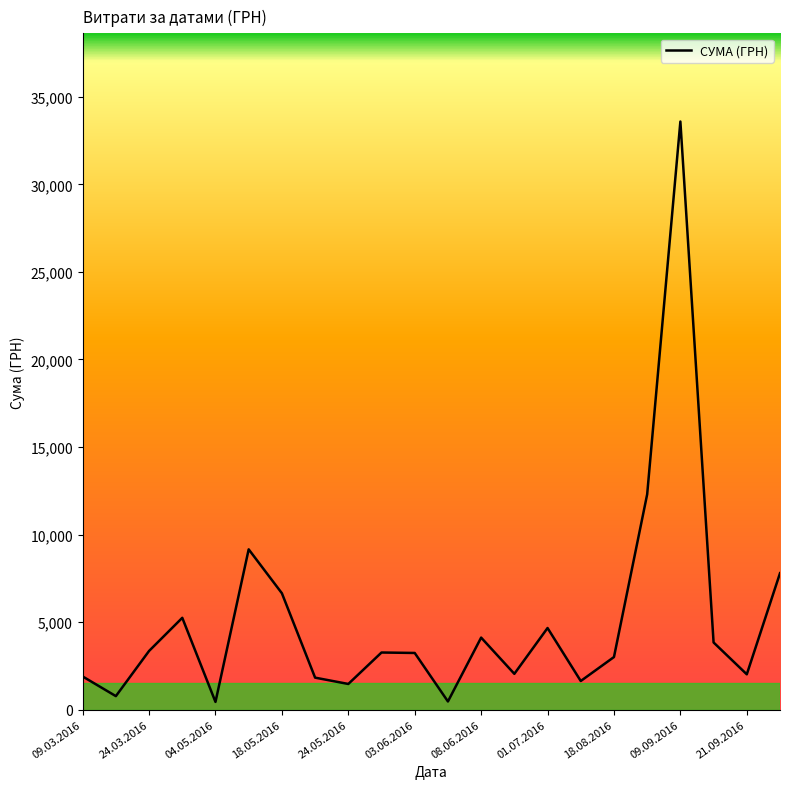

What is the maximum value shown in the chart?

33594.0